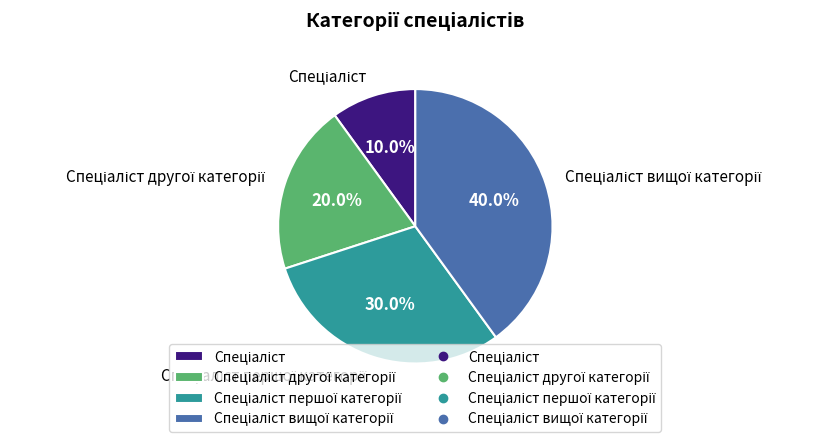

Is there any slice that represents more than half of the pie?

No